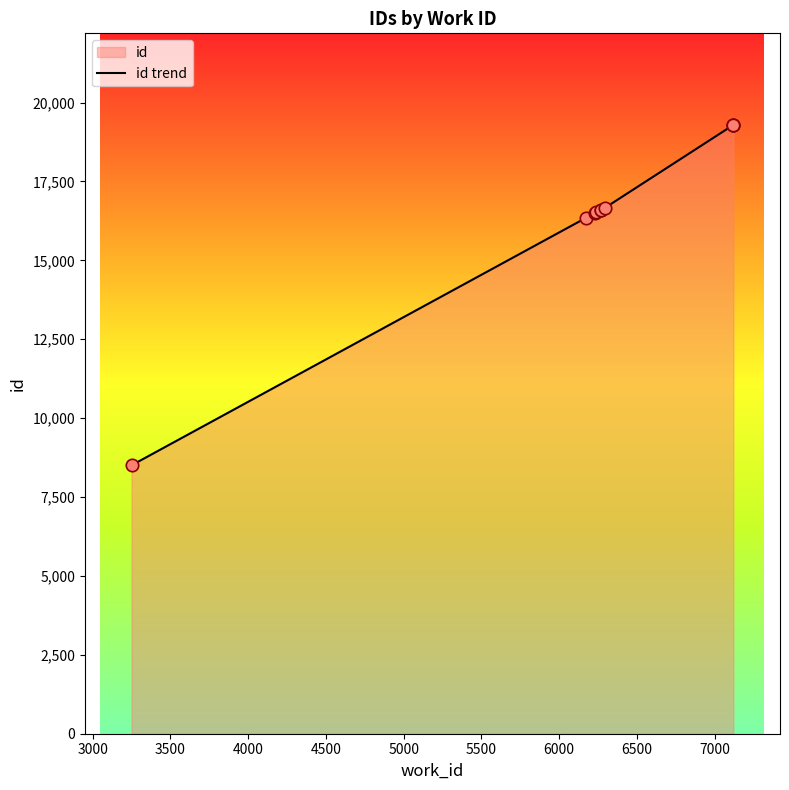

Between 5000 and 4500, which is larger?

5000